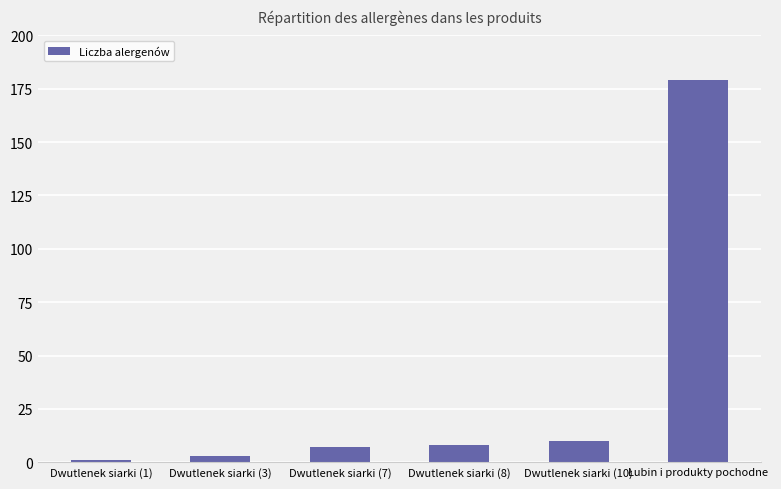

The value at Dwutlenek siarki (10) is 10. True or false?

True